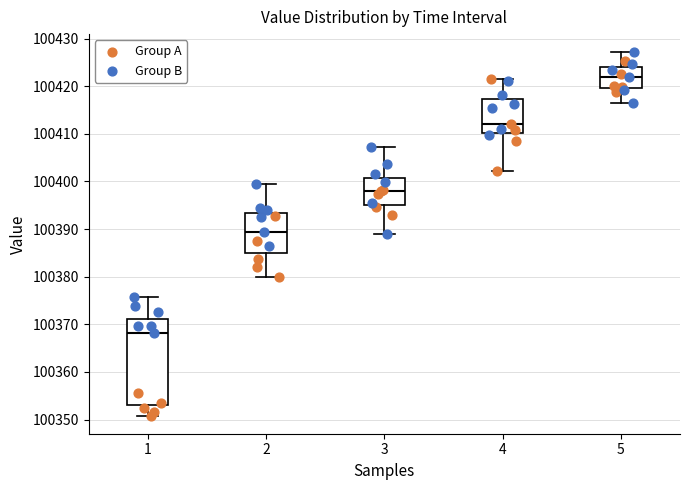

Reading left to right, read every box against the y-axis: the position of its median line, the range the box covers, and the ends of its whiskers. The values are not printed on the chart, so give them approximately, as read against the axis.

1: median 100368, box 100353 to 100371, whiskers 100351 to 100376
2: median 100389, box 100385 to 100393, whiskers 100380 to 100400
3: median 100398, box 100395 to 100401, whiskers 100389 to 100407
4: median 100412, box 100410 to 100417, whiskers 100402 to 100421
5: median 100422, box 100420 to 100424, whiskers 100417 to 100427